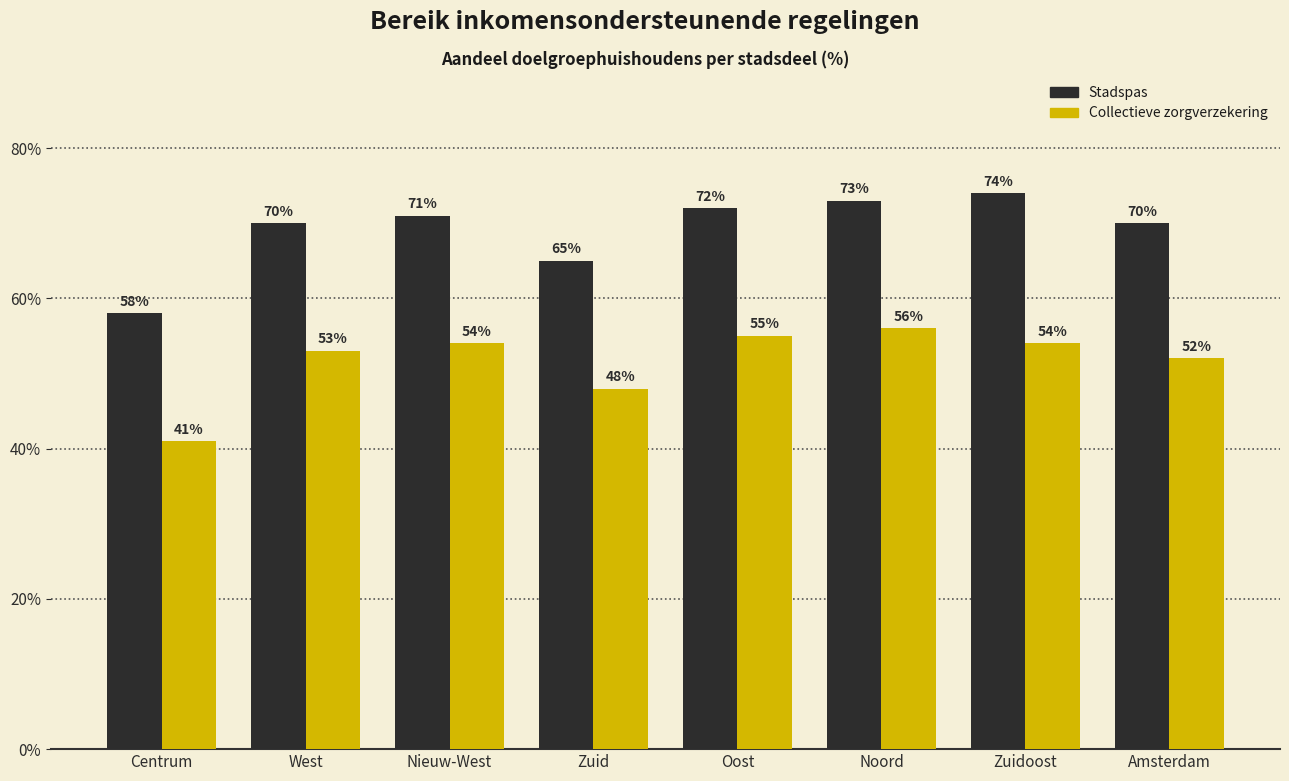

Which series has the widest spread of values?

Stadspas